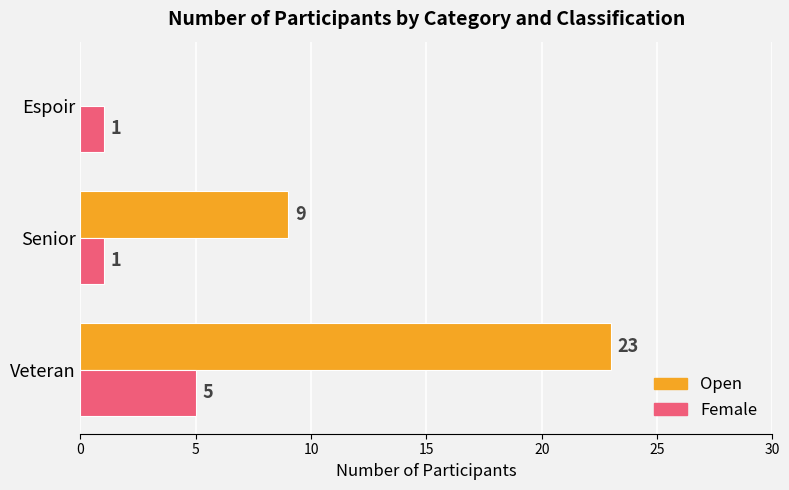

What is the sum of all Open values?

32